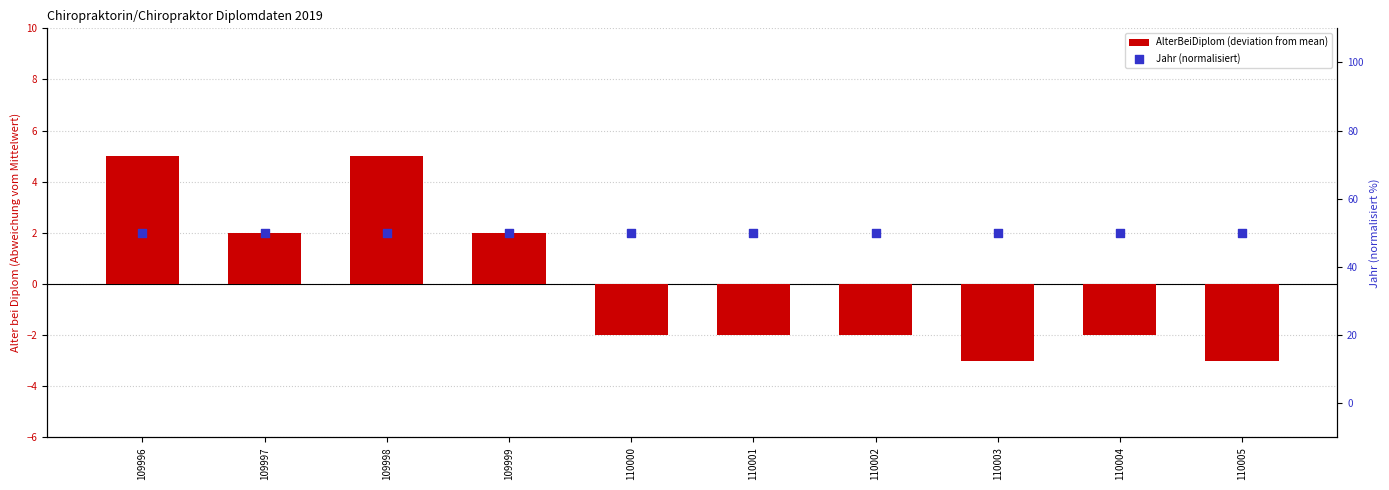

Which series has the largest Y range (max minus min)?

AlterBeiDiplom (deviation from mean)